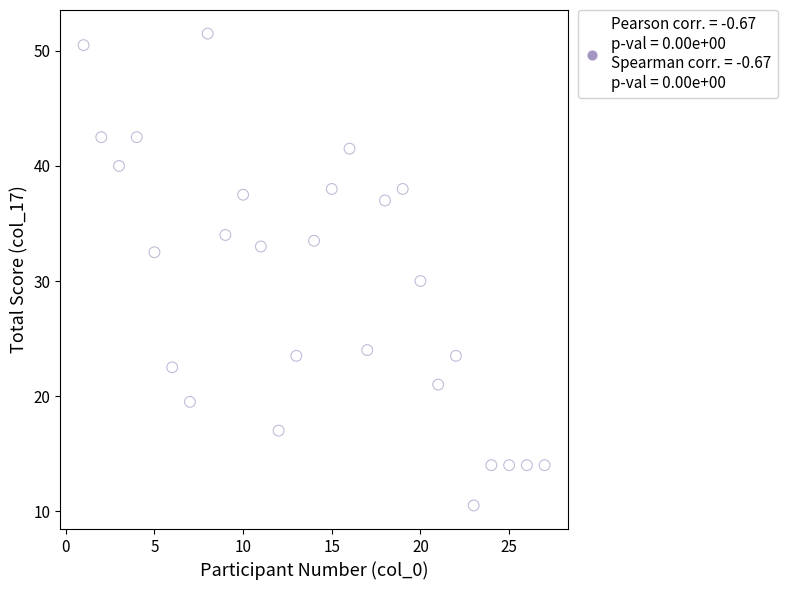

What is the range of X values (max minus min)?

26.0